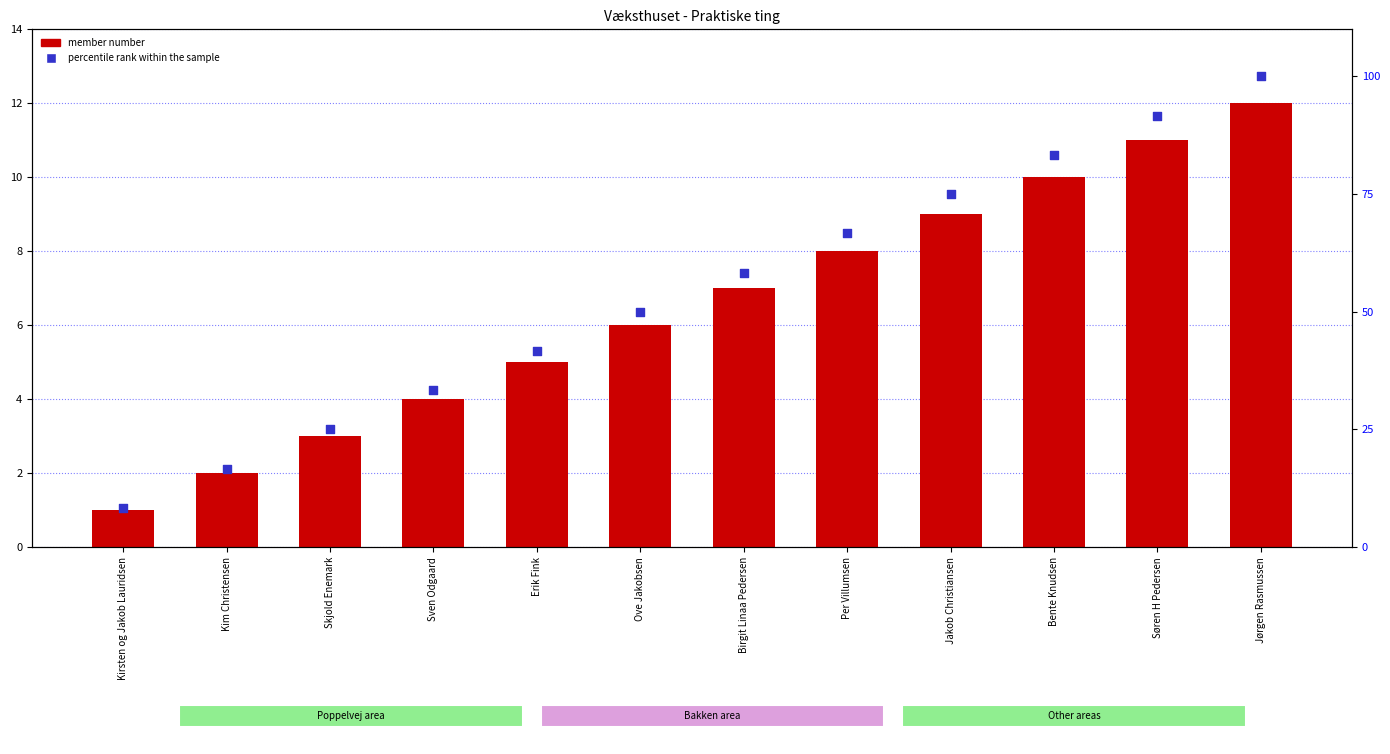

Is the value of member number at Kim Christensen greater than the value of percentile rank within the sample at Kim Christensen?

No